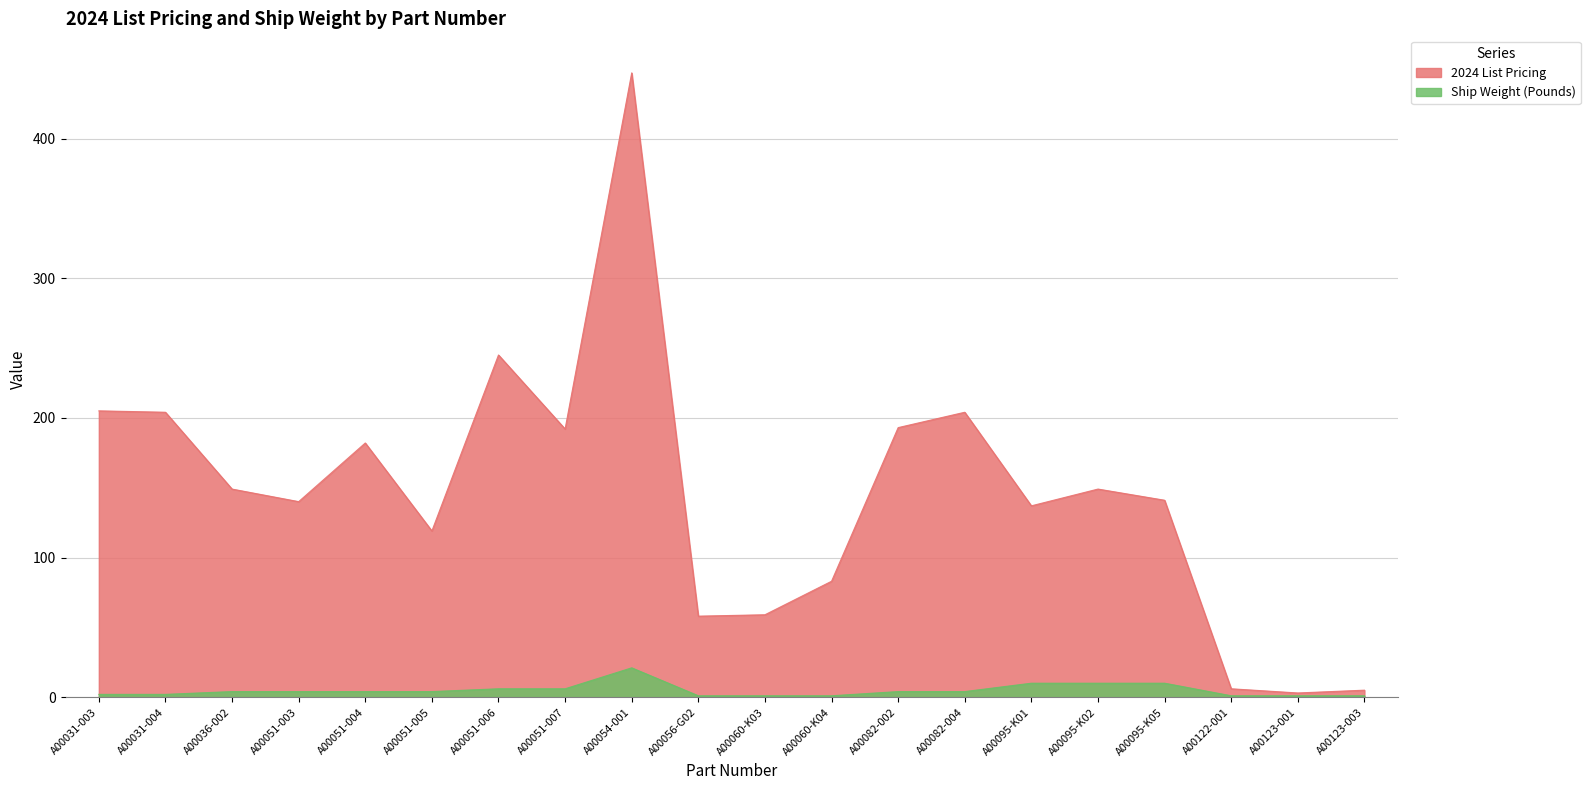

True or false: 2024 List Pricing and Ship Weight (Pounds) cross at least once.

False